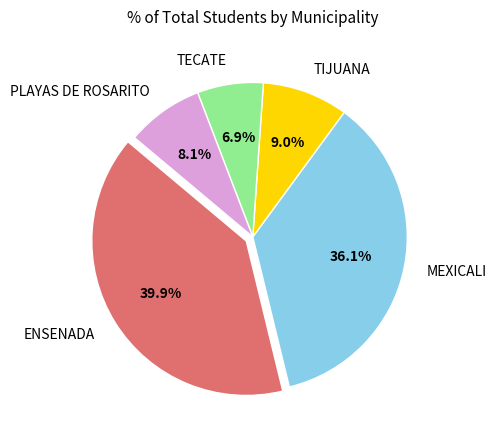

Approximately how many times larger is the value at TIJUANA compared to TECATE?

1.3